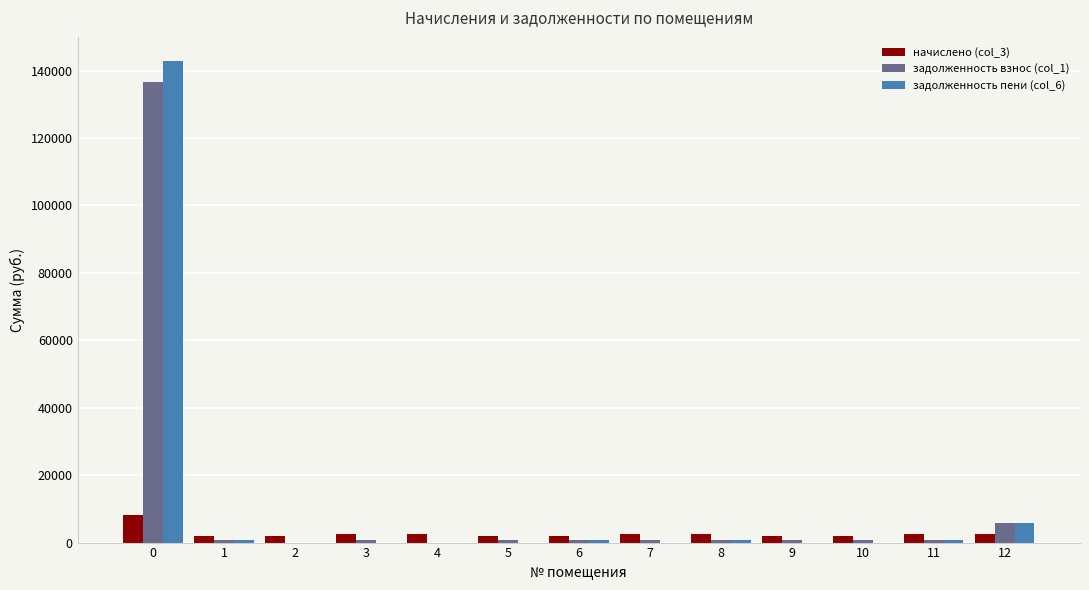

What is the maximum value for начислено (col_3)?

8089.3